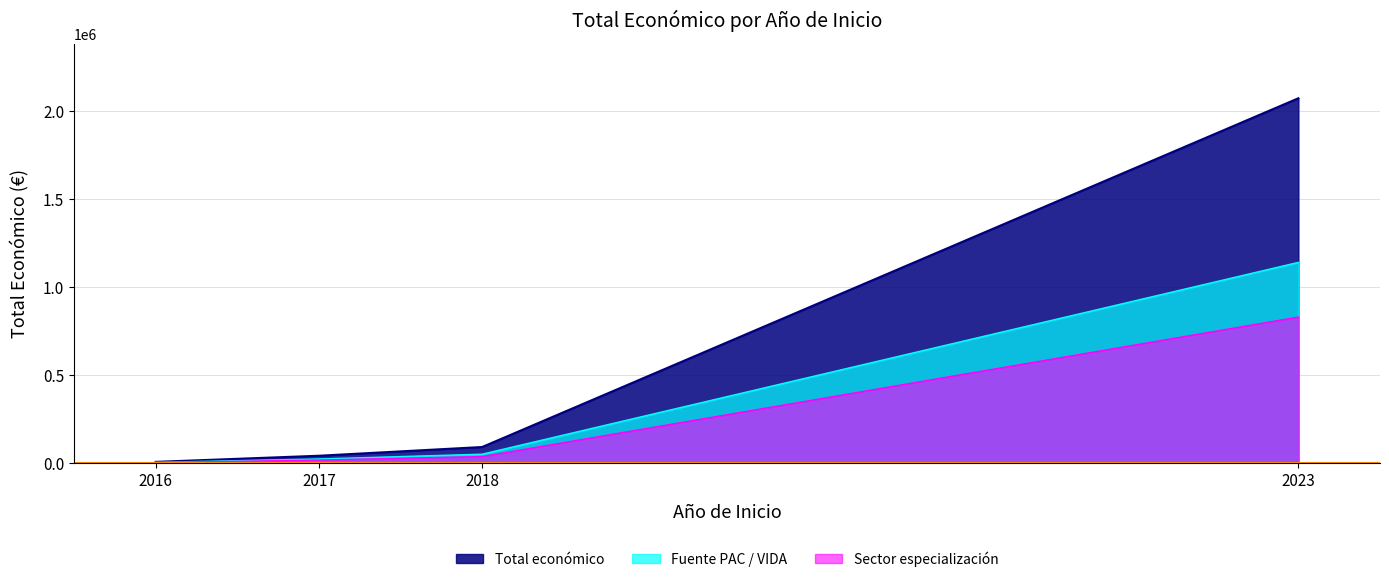

List the labels in order of value, smallest first.

2016, 2017, 2018, 2023